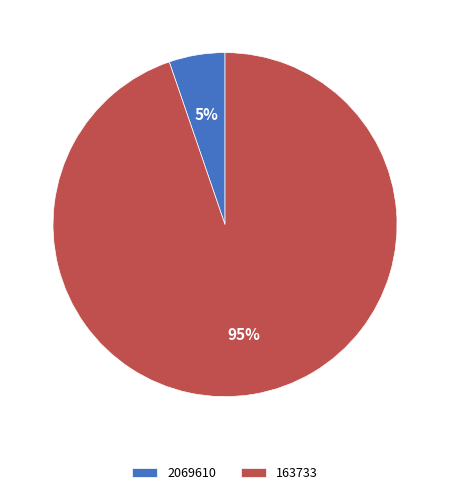

Count the number of slices in the pie.

2